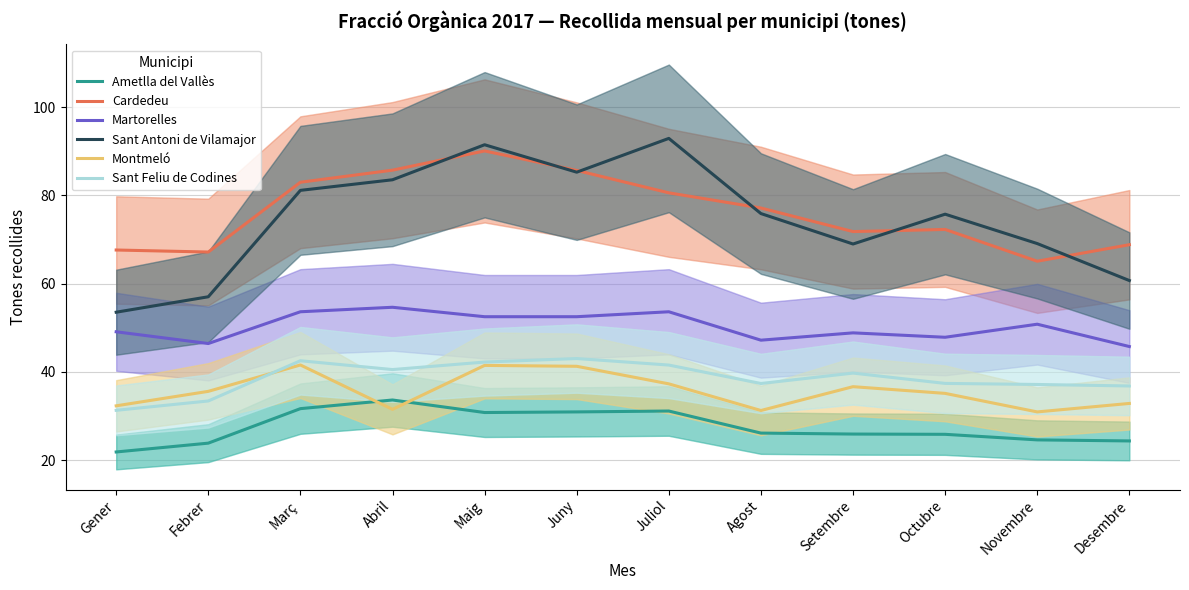

Rank the series at Agost from lowest to highest value.

Ametlla del Vallès, Montmeló, Sant Feliu de Codines, Martorelles, Sant Antoni de Vilamajor, Cardedeu